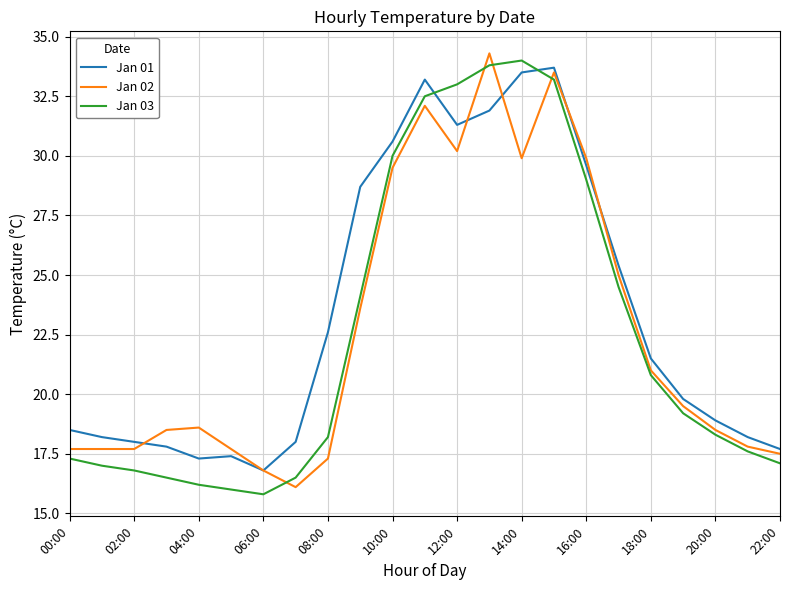

What is the smallest value displayed?

15.8